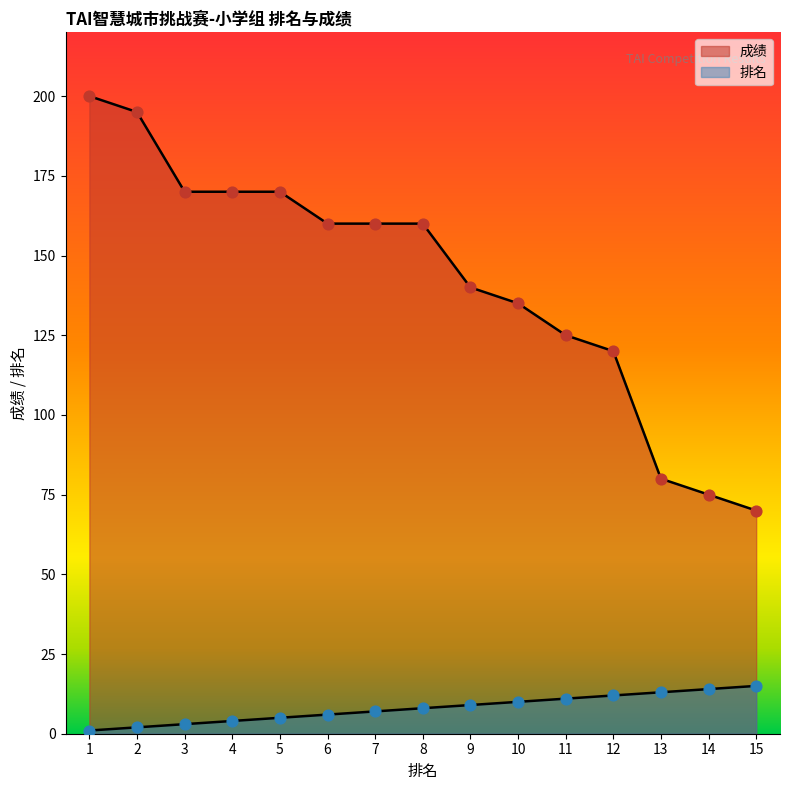

At how many categories does at least one series exceed 62?

15